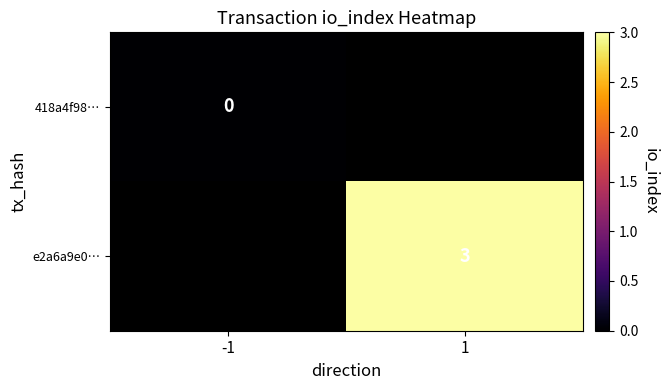

Which label corresponds to the smallest value in the chart?

-1